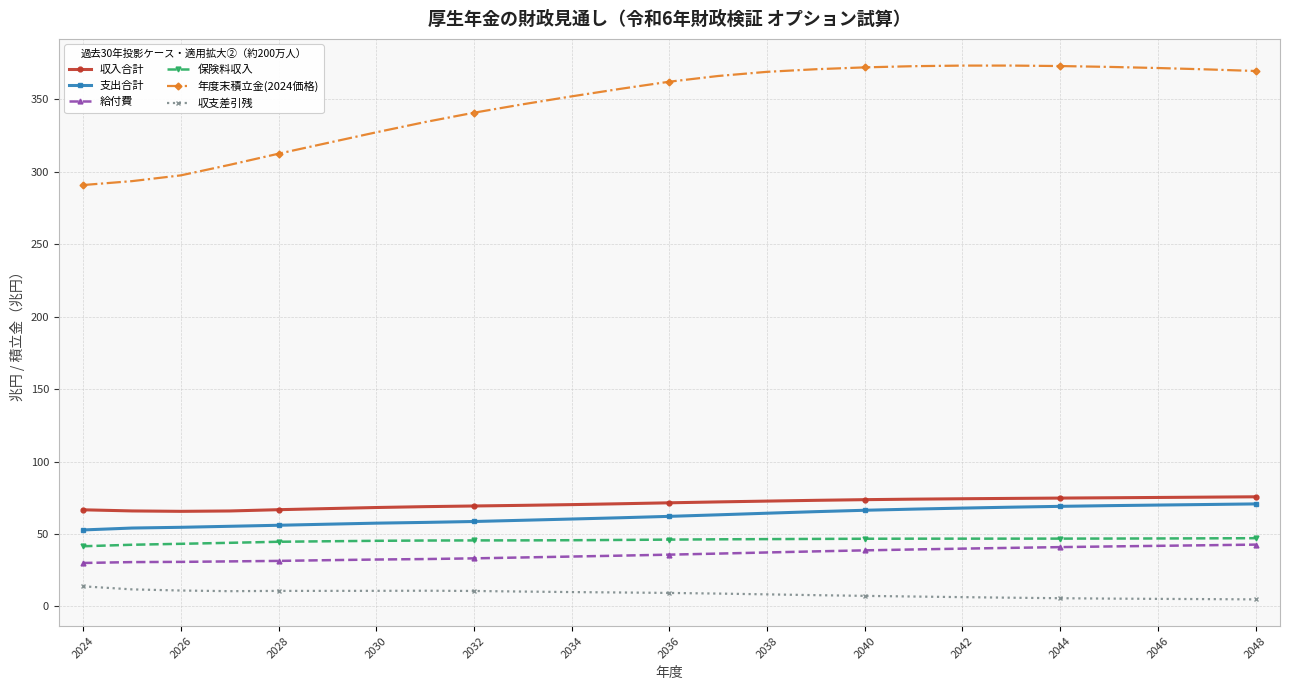

Which series has the largest range (max minus min)?

年度末積立金(2024価格)